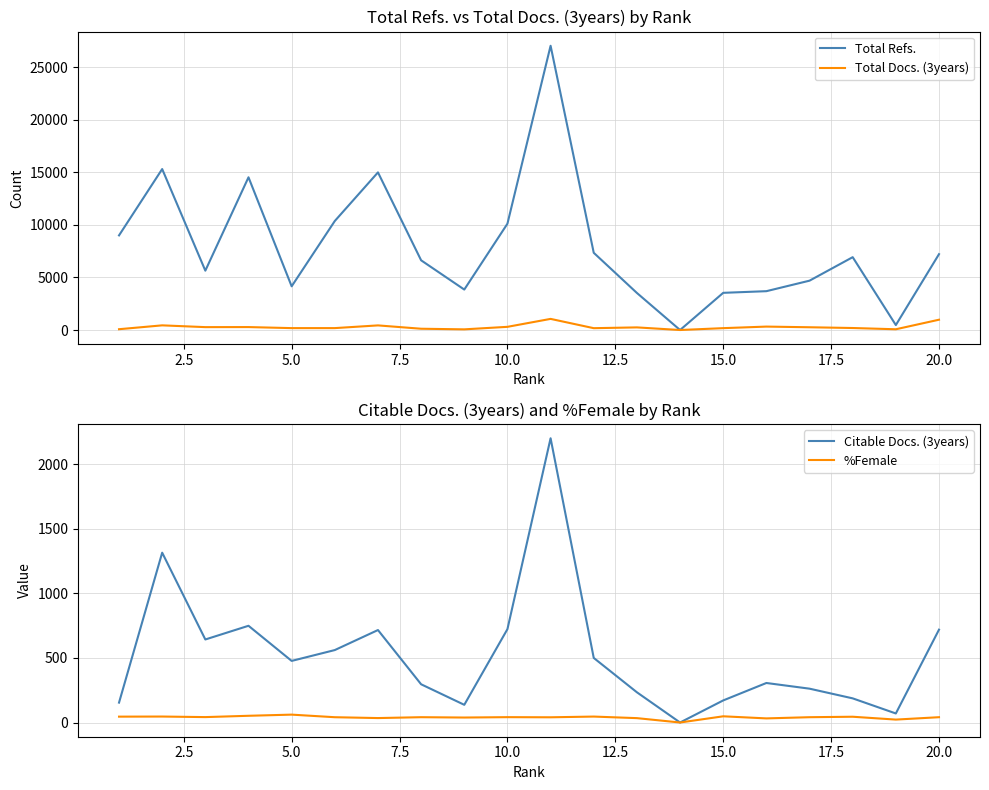

Is this an area chart (filled region under the line)?

No